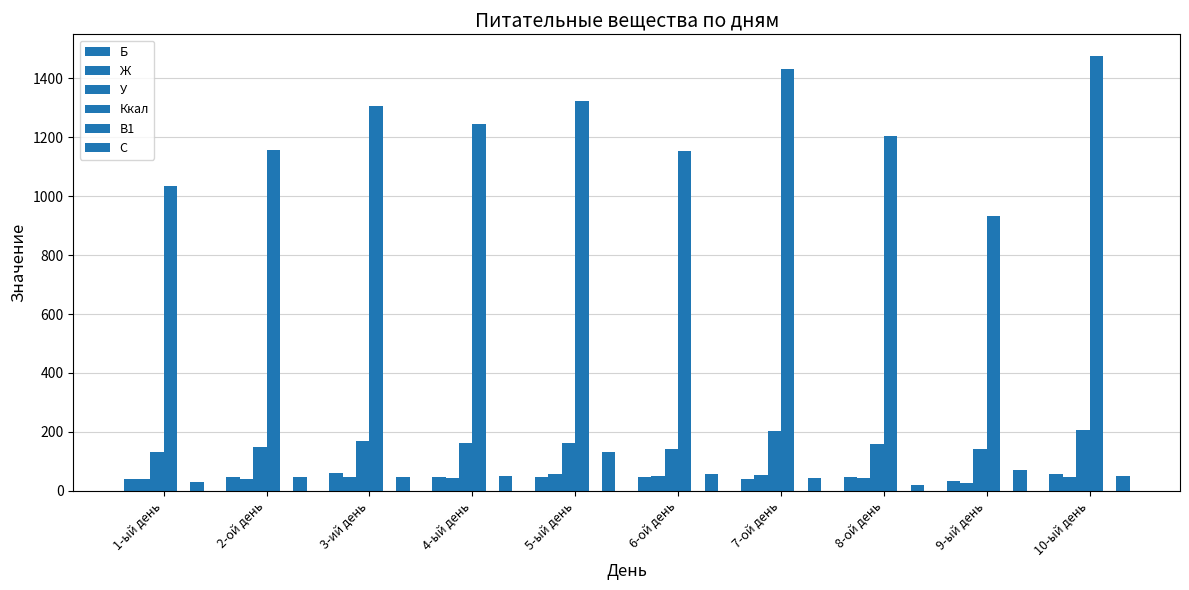

How many data points in С are above 50?

5